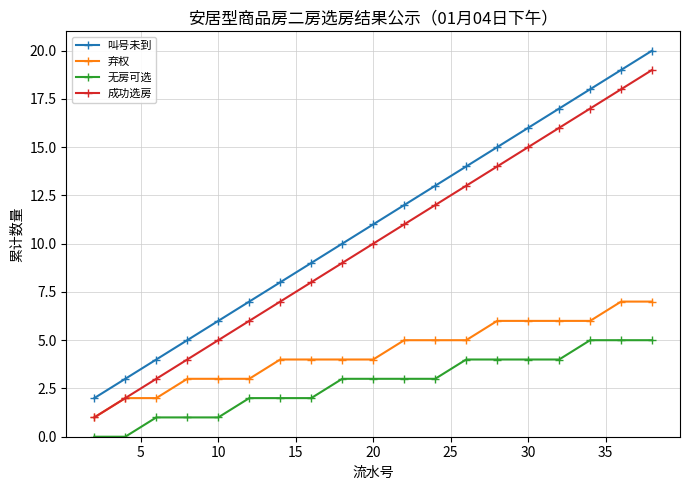

True or false: 成功选房 has more than 2 interior local peaks.

False